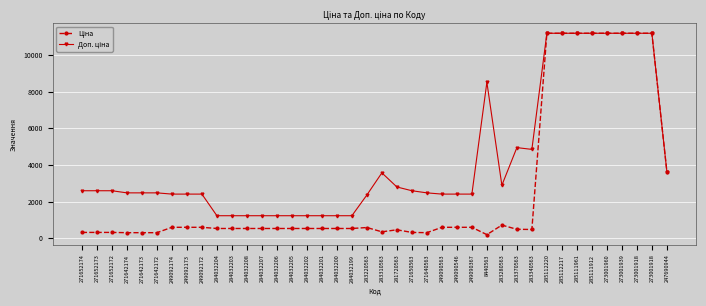

How many distinct data groups are displayed?

2